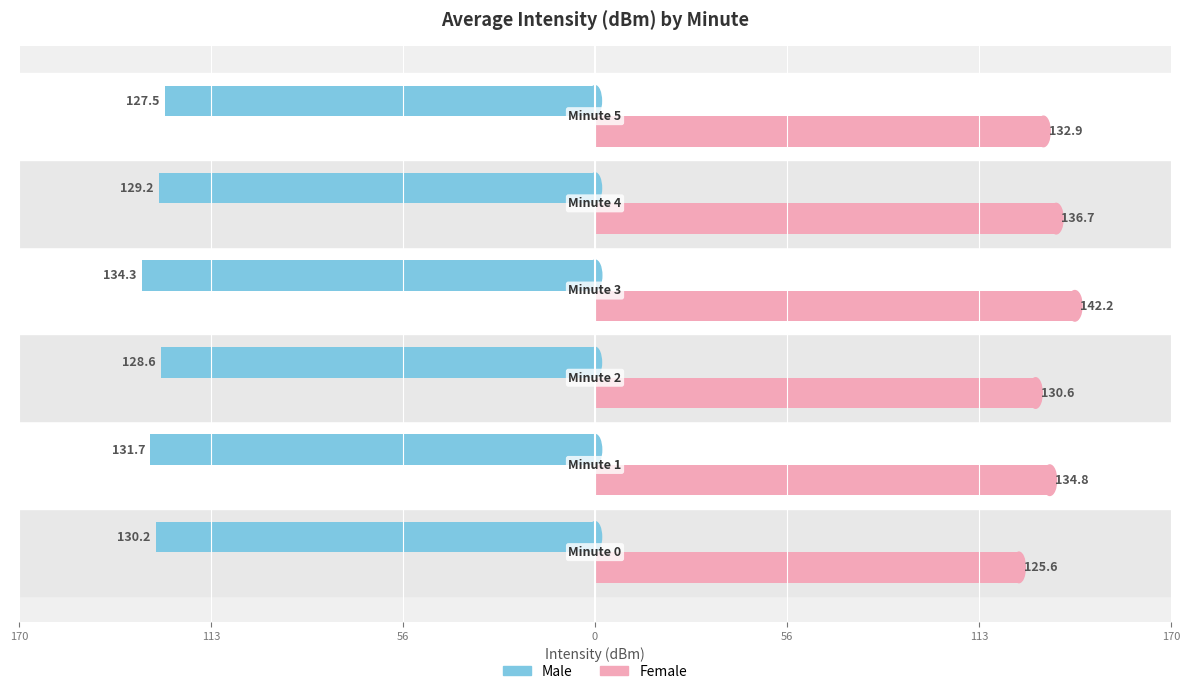

What are all the series names shown in the legend?

Male, Female